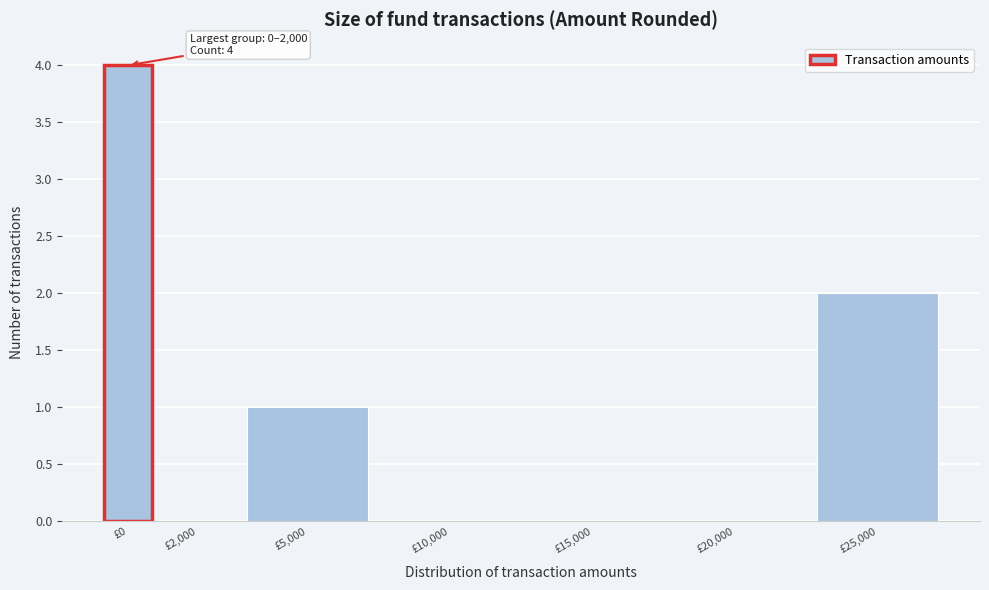

Reading left to right, what are all the values shown in this chart?

£0=4	£2,000=0	£5,000=1	£10,000=0	£15,000=0	£20,000=0	£25,000=2